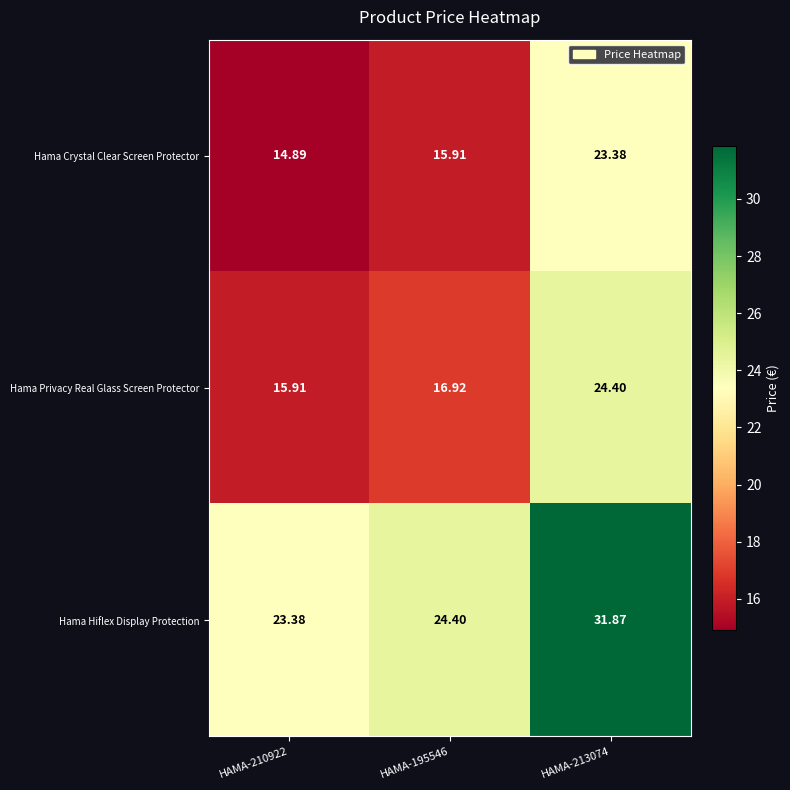

Which series has the largest total across all categories?

Hama Hiflex Display Protection